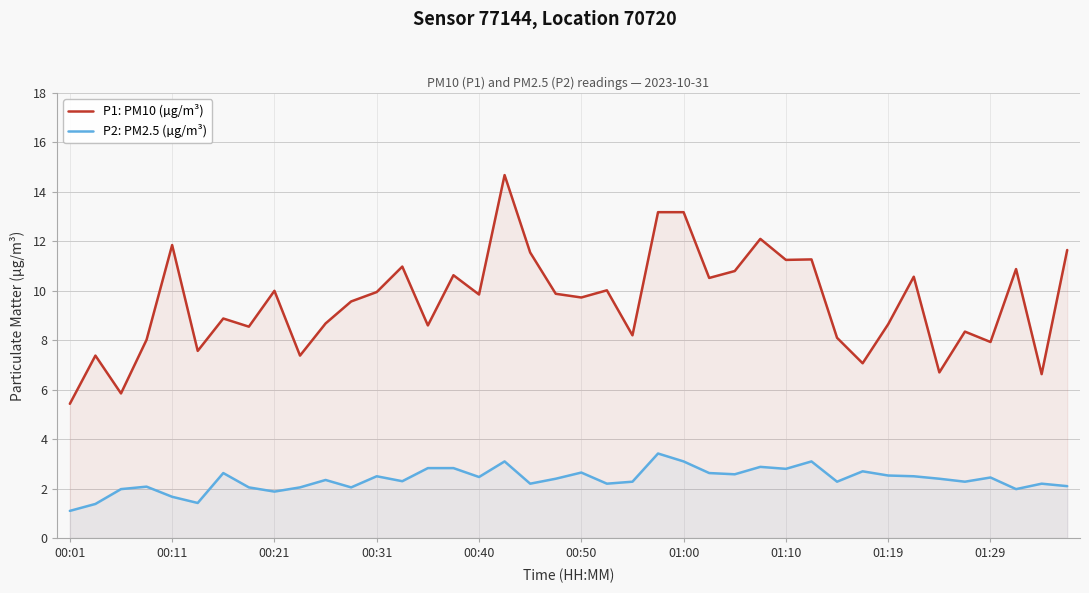

What value does the P1: PM10 (µg/m³) series have at 23?

13.2